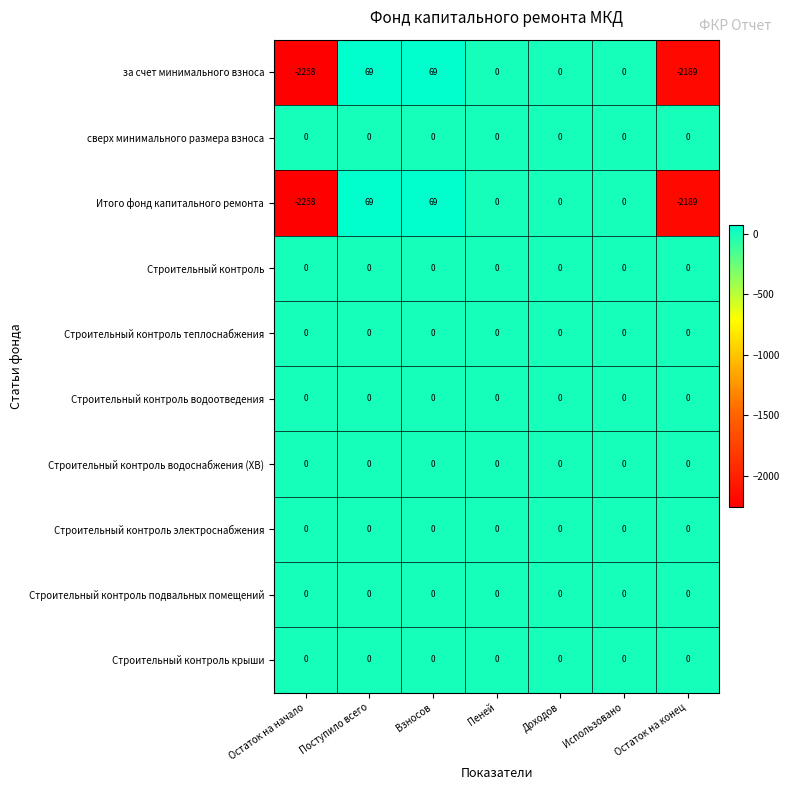

Which label corresponds to the smallest value in the chart?

Остаток на начало